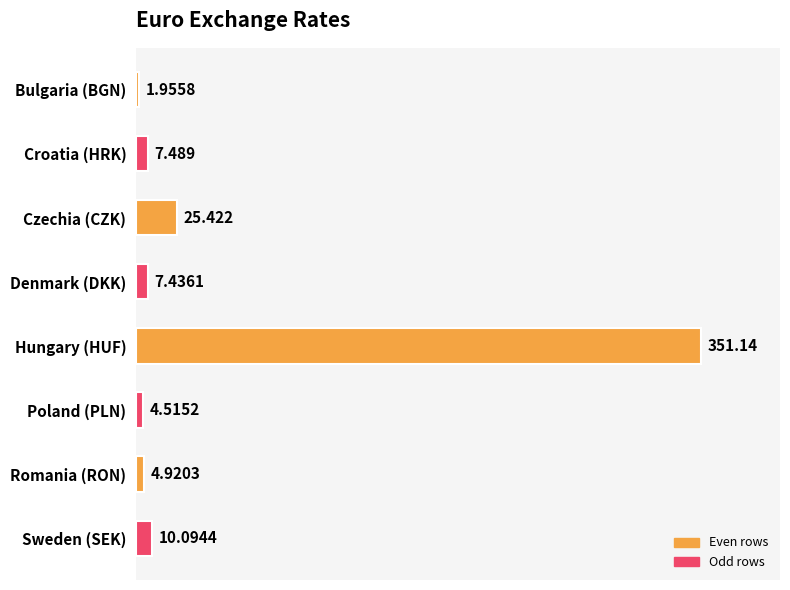

Where is the data nearest to the value 176?

Czechia (CZK)